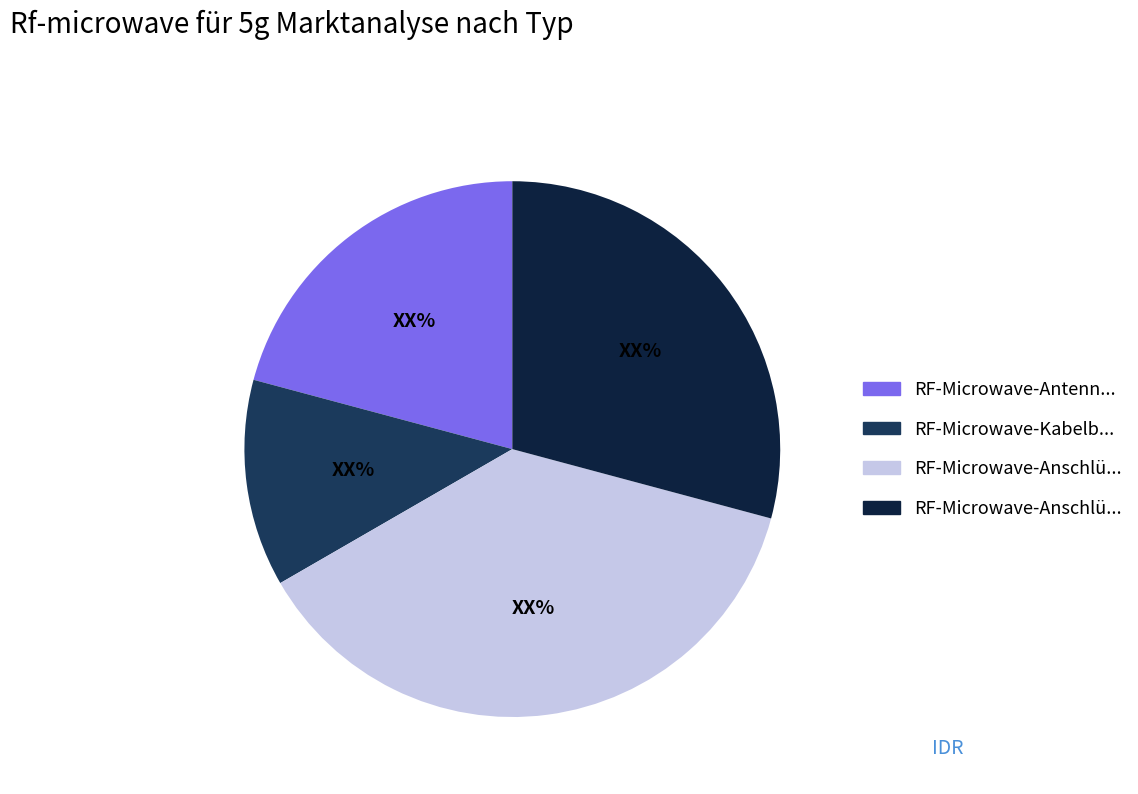

Is there a majority slice in this chart?

No